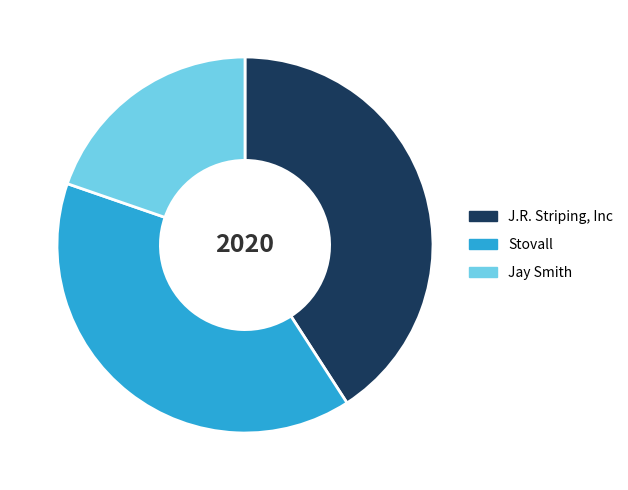

Rank the categories by value from highest to lowest.

J.R. Striping, Inc, Stovall, Jay Smith